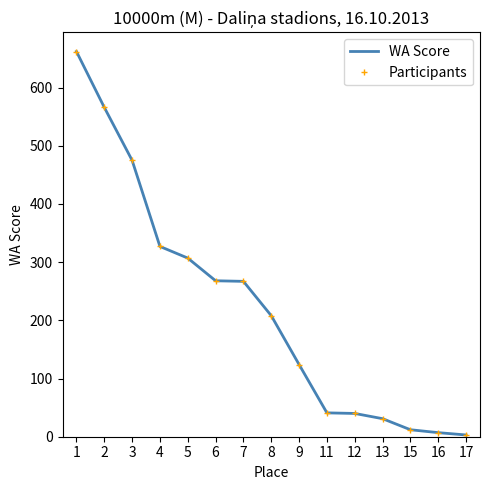

Does the chart have visible grid lines?

No